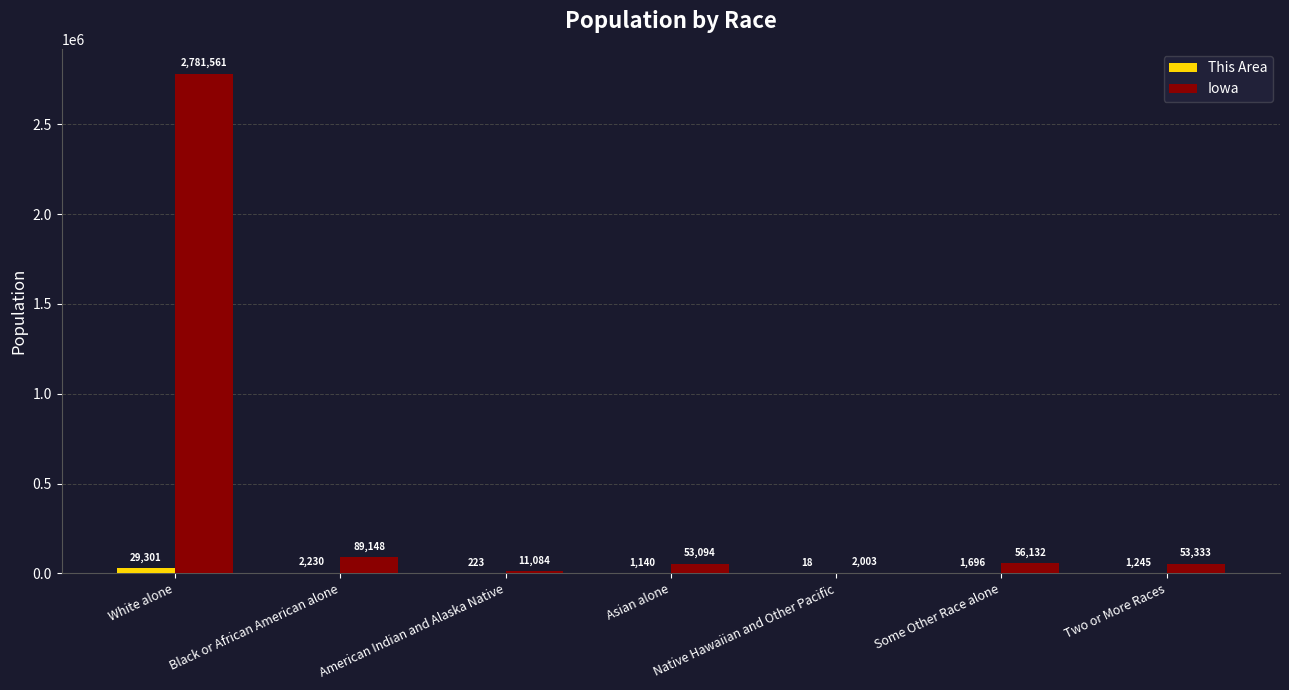

Between White alone and Asian alone, which series saw the biggest shift?

Iowa